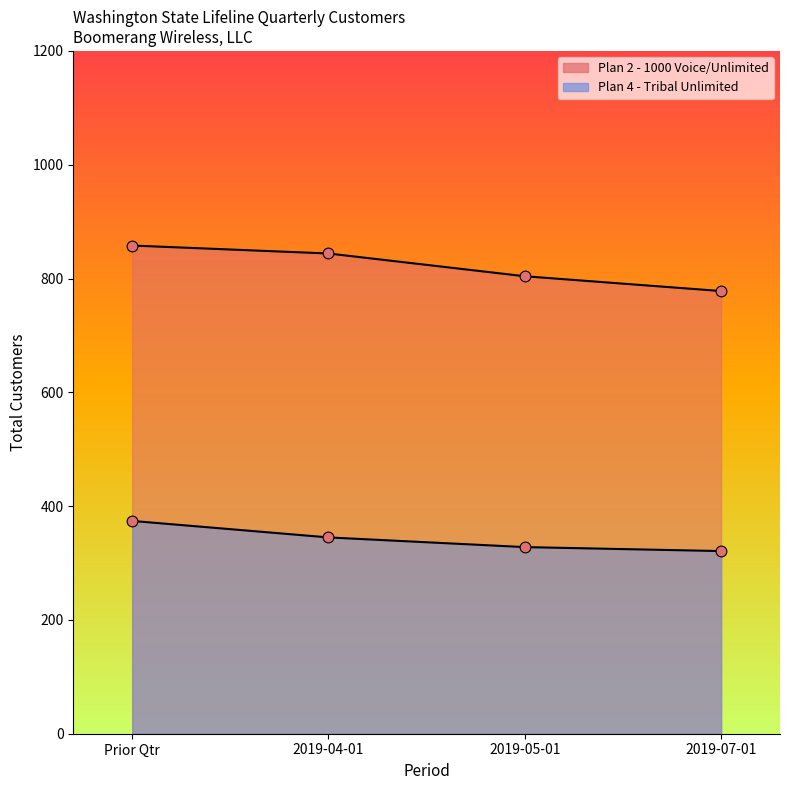

What is the total value across all series at 2019-04-01?

1189